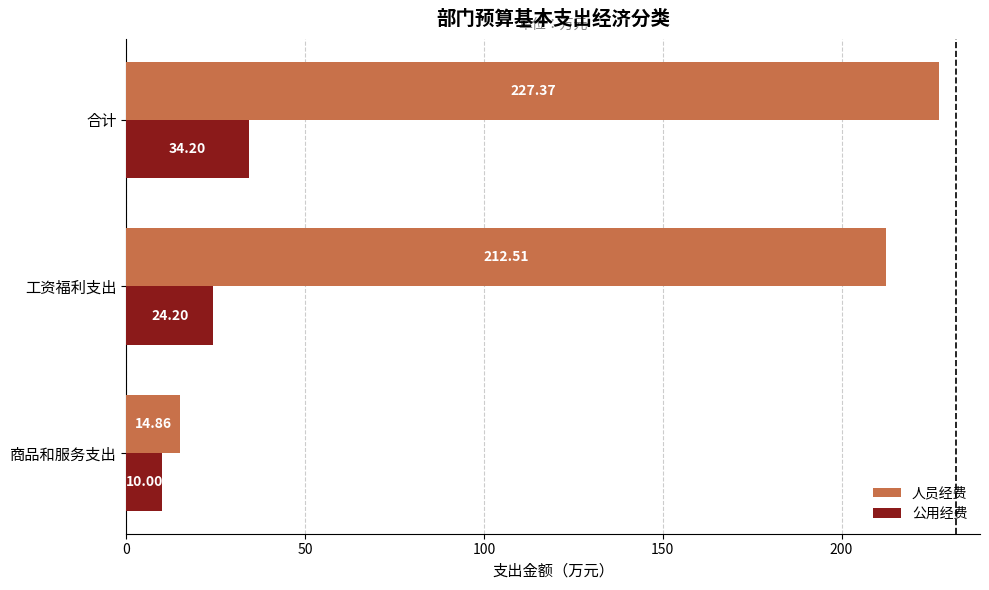

Rank the series by their maximum value, from lowest to highest.

公用经费, 人员经费